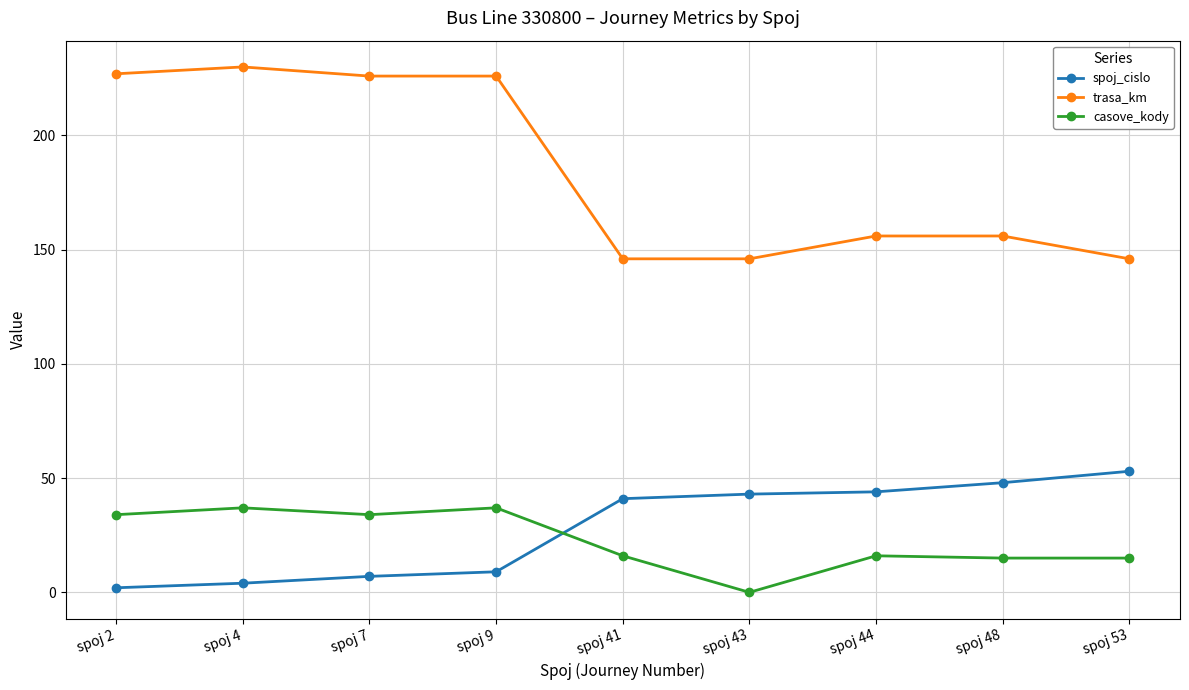

Is it true that spoj_cislo equals 48 at spoj 48?

True